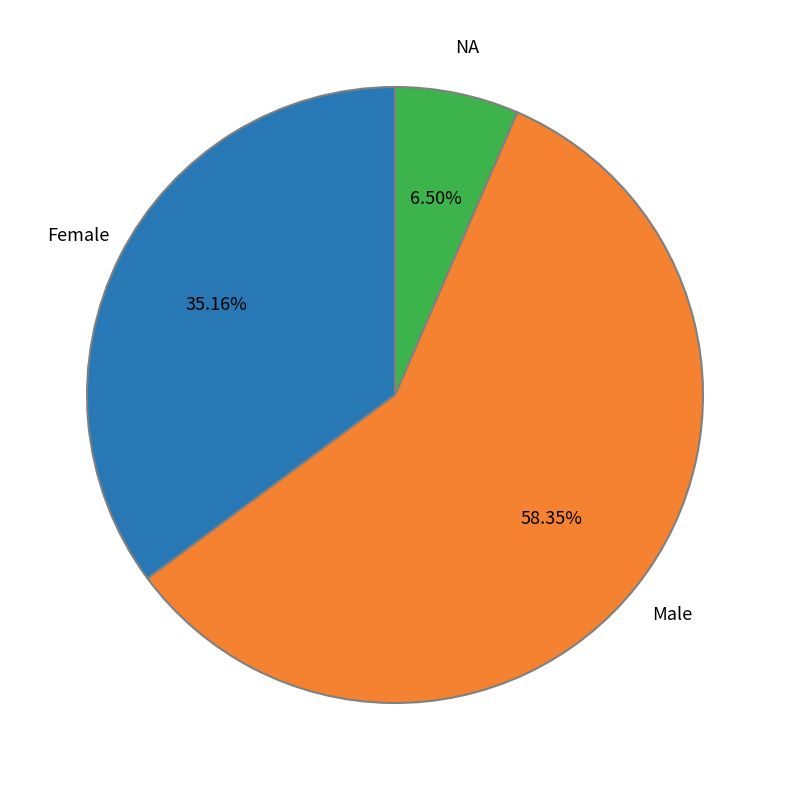

Does any single category account for the majority?

Yes